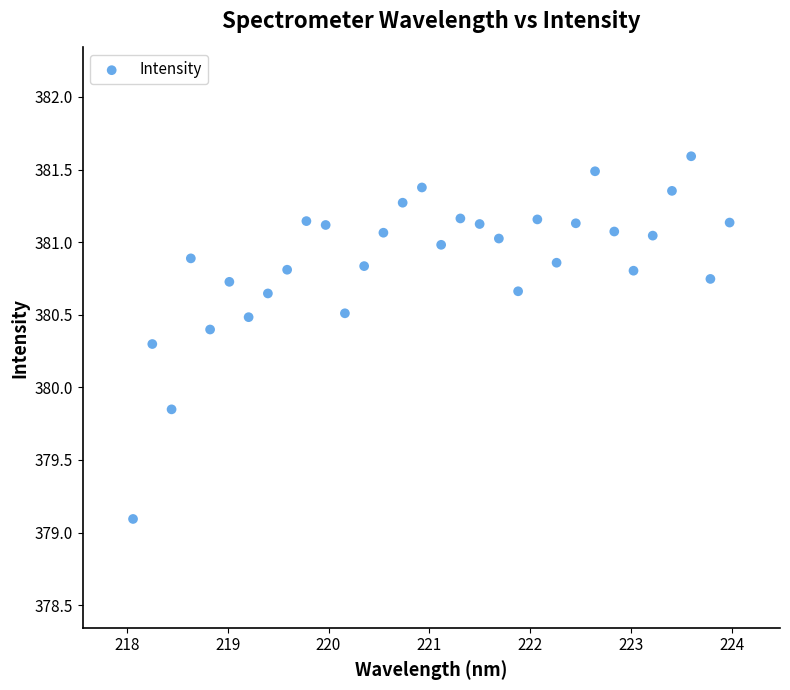

What is the range of X values (max minus min)?

5.9